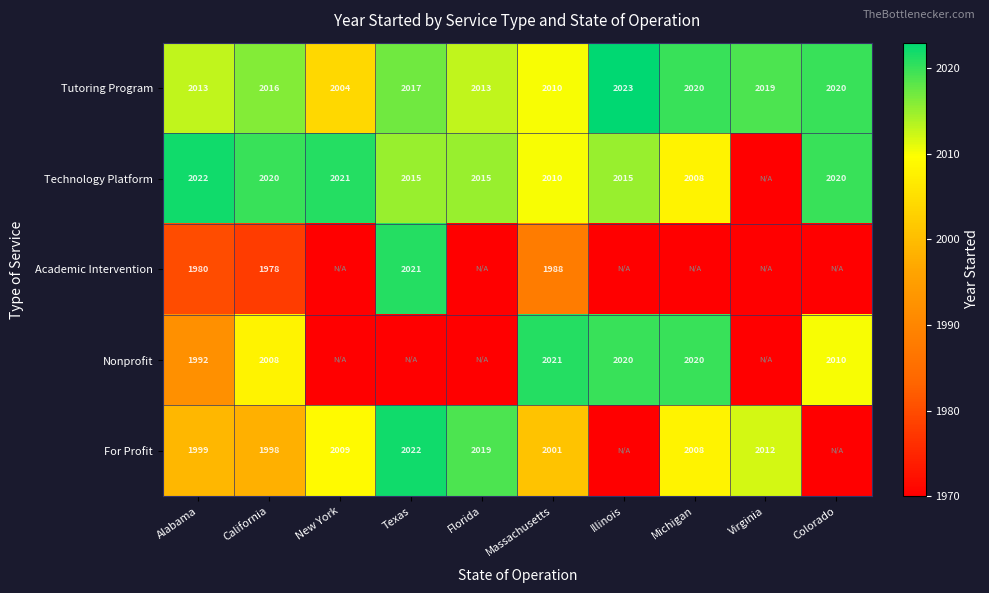

True or false: For Profit has a value of 2012 at Virginia.

True